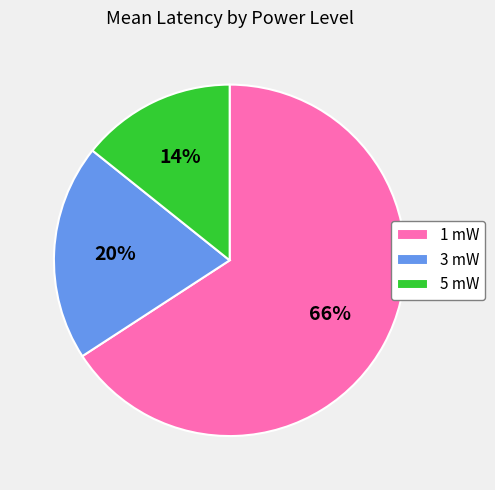

What percentage is the 5 mW slice, to the nearest percent?

14%